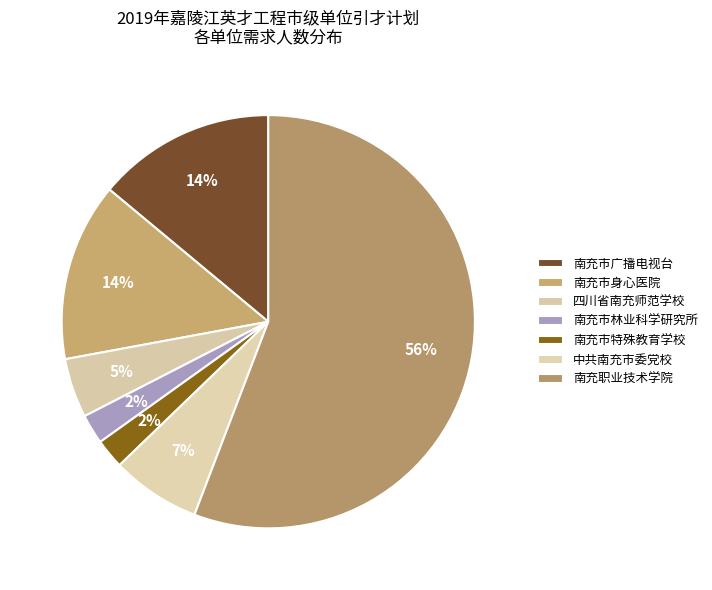

To the nearest percent, what is the average slice percentage?

14%